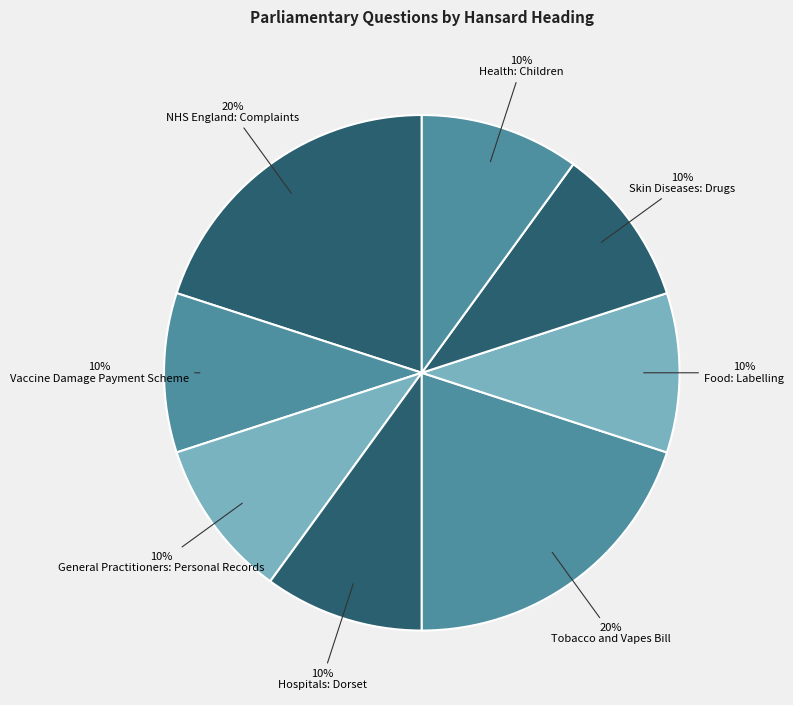

Is Hospitals: Dorset the majority of the pie?

No